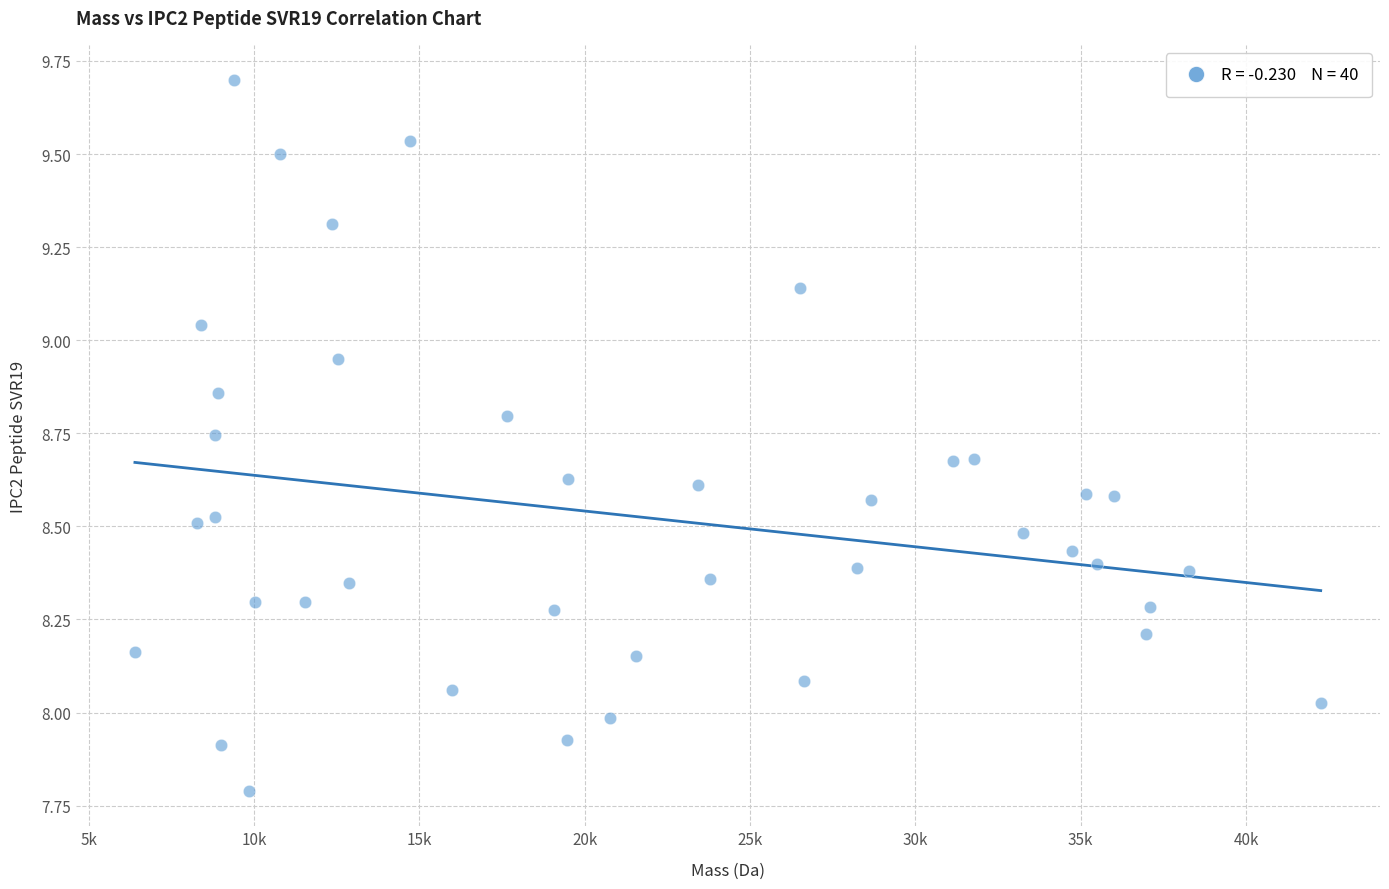

What is the range of Y values (max minus min)?

1.9